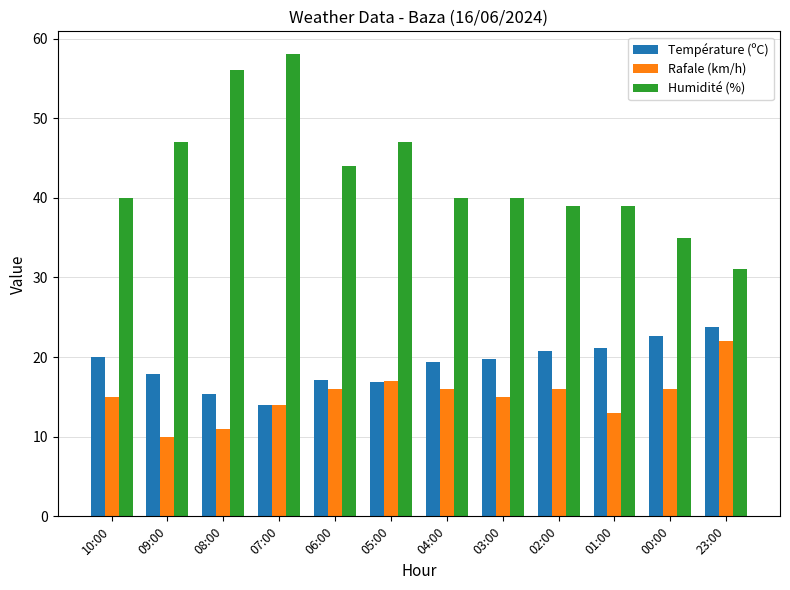

What value does the Rafale (km/h) series have at 06:00?

16.0